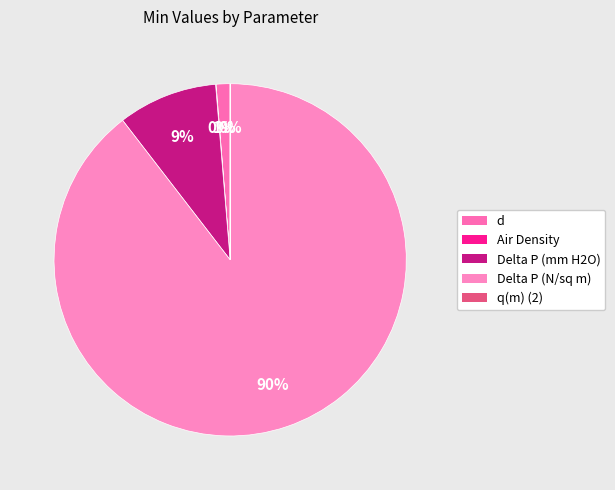

How many slices are in this pie chart?

5